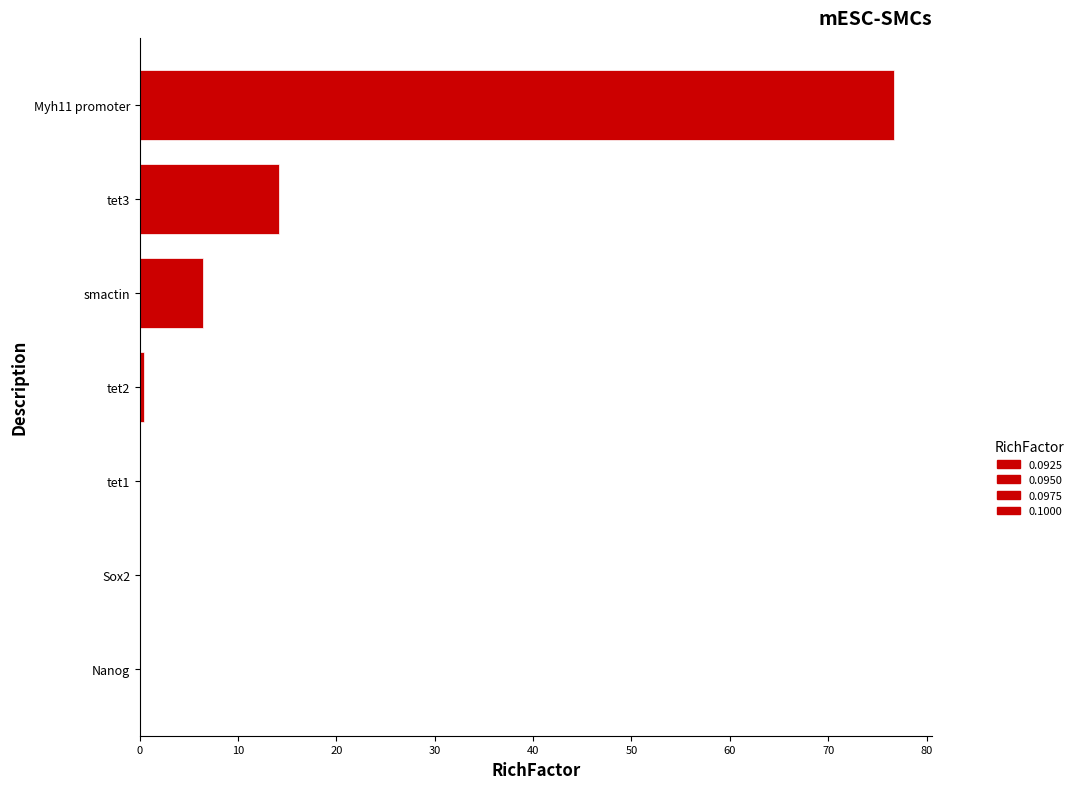

Between smactin and tet3, which is larger?

tet3